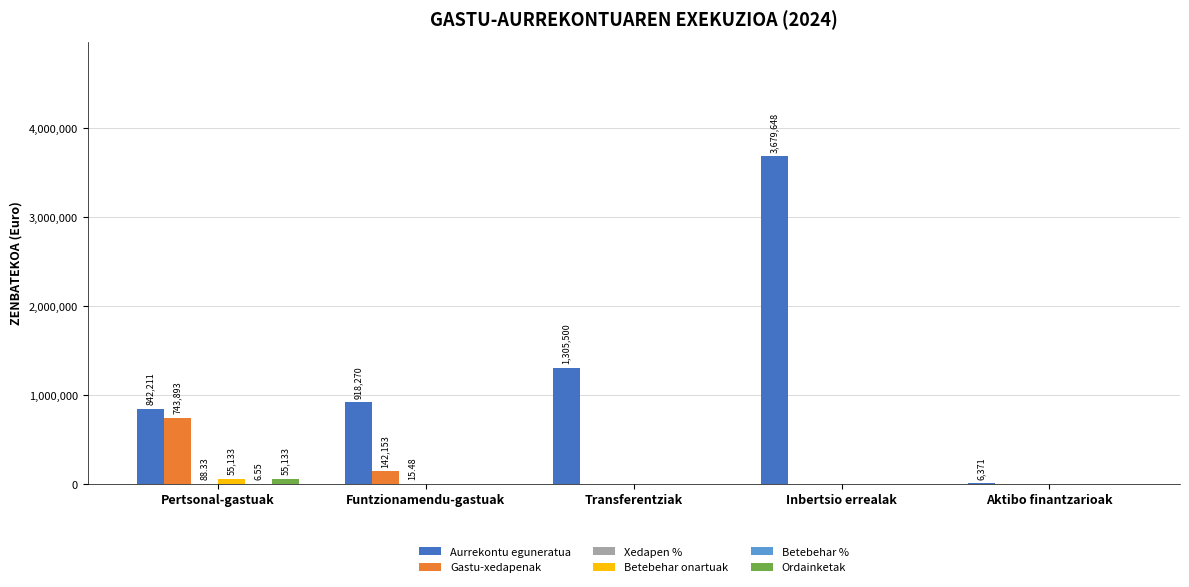

Between Funtzionamendu-gastuak and Inbertsio errealak, which series saw the biggest shift?

Aurrekontu eguneratua